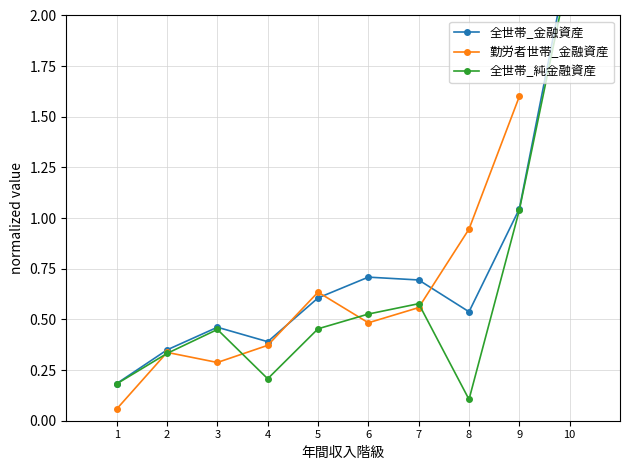

What is the total value across all series at 9?

3.7